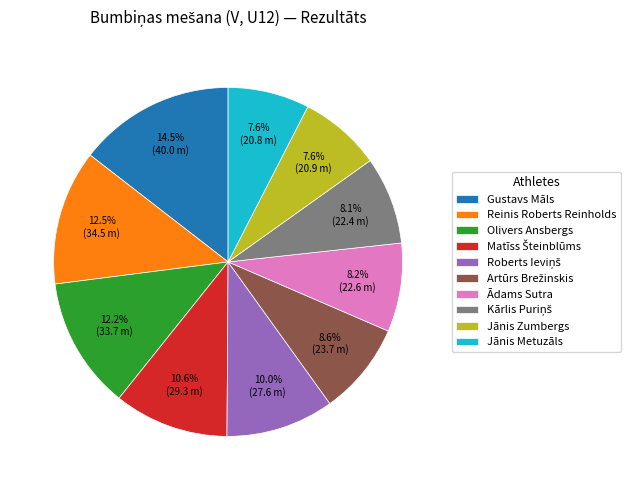

Which slice is the largest?

Gustavs Māls